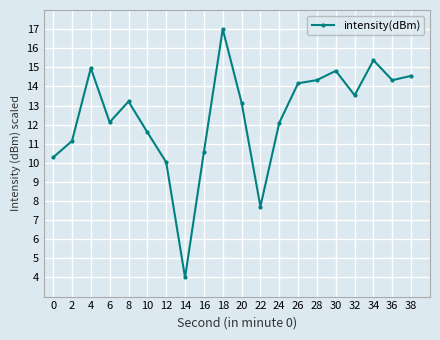

Between 22 and 32, which is larger?

32